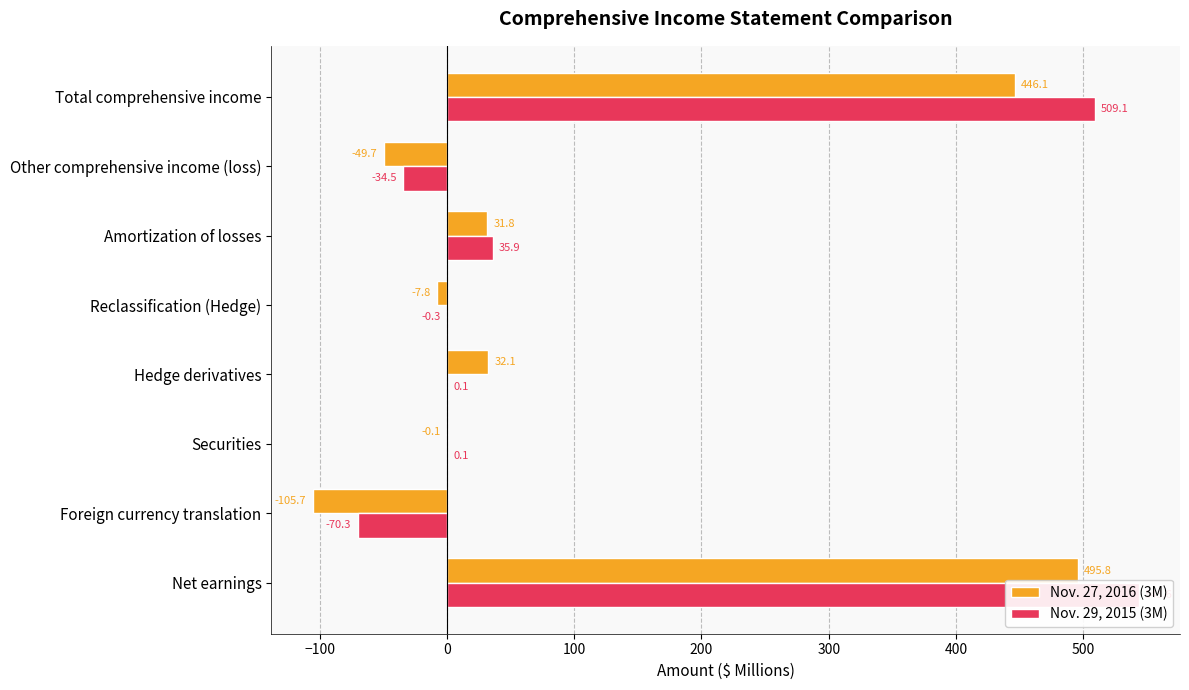

Reading left to right, what are all the values shown in this chart?

Nov. 27, 2016 (3M): 495.8	-105.7	-0.1	32.1	-7.8	31.8	-49.7	446.1
Nov. 29, 2015 (3M): 543.6	-70.3	0.1	0.1	-0.3	35.9	-34.5	509.1